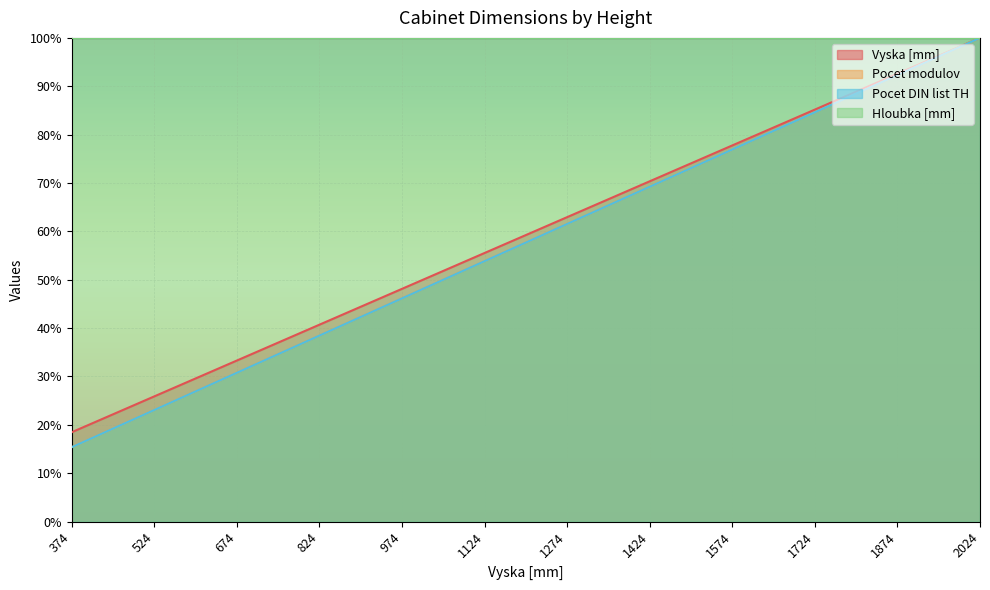

What is the highest value of the Pocet DIN list TH series?

100.0